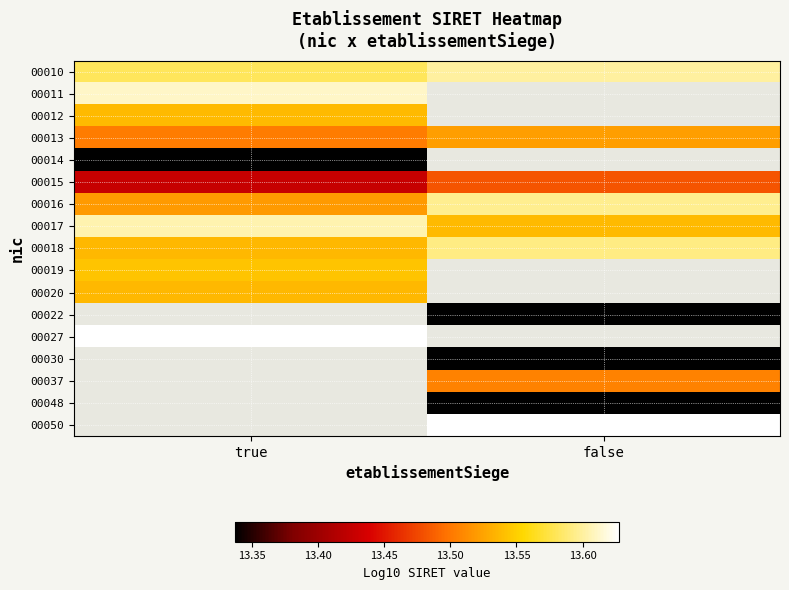

Read the 00015 value at true.

13.4